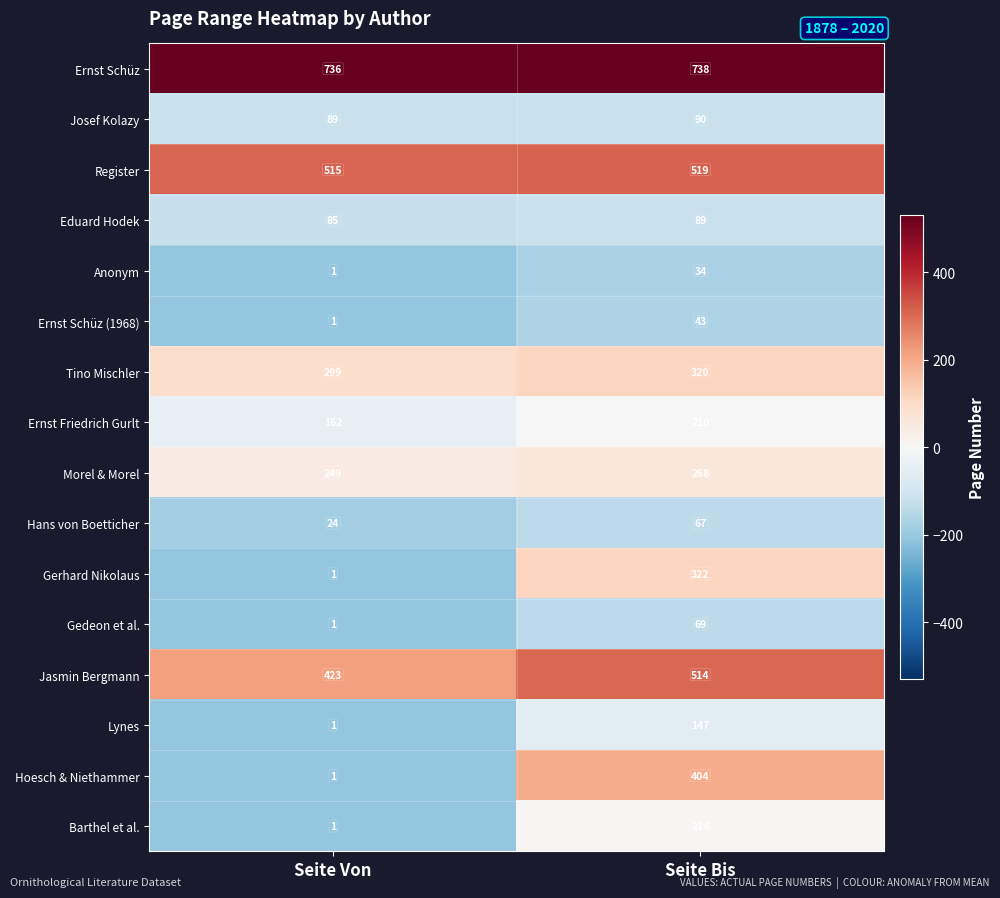

The Eduard Hodek series shows 89 at Seite Bis. True or false?

True